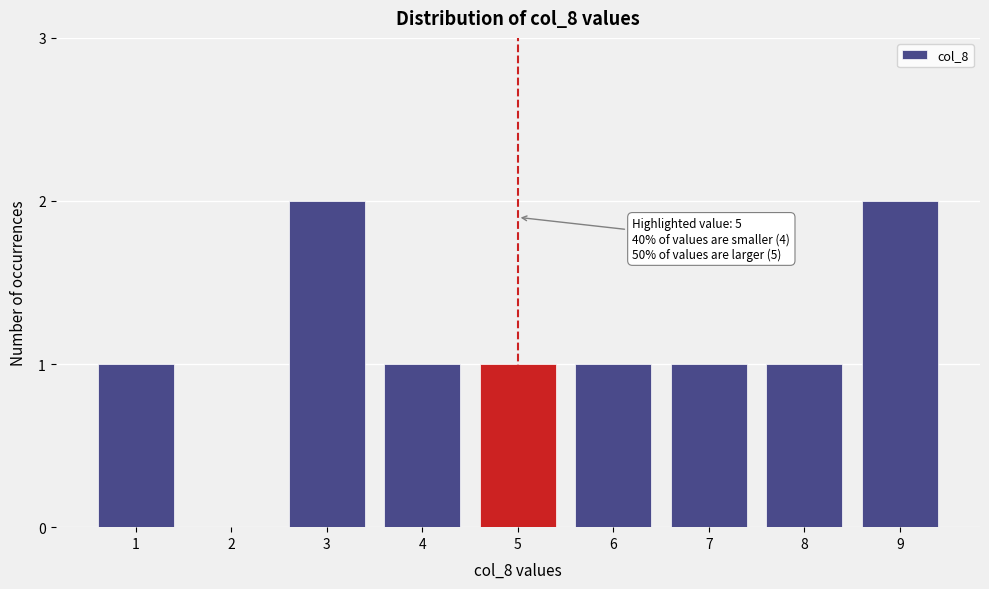

Reading right to left, transcribe all the data shown in this chart.

9=2	8=1	7=1	6=1	5=1	4=1	3=2	2=0	1=1